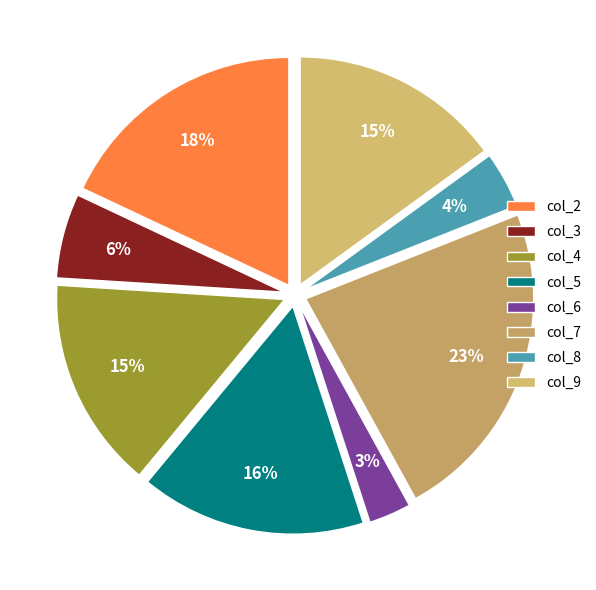

What is the largest slice in the pie chart?

col_7